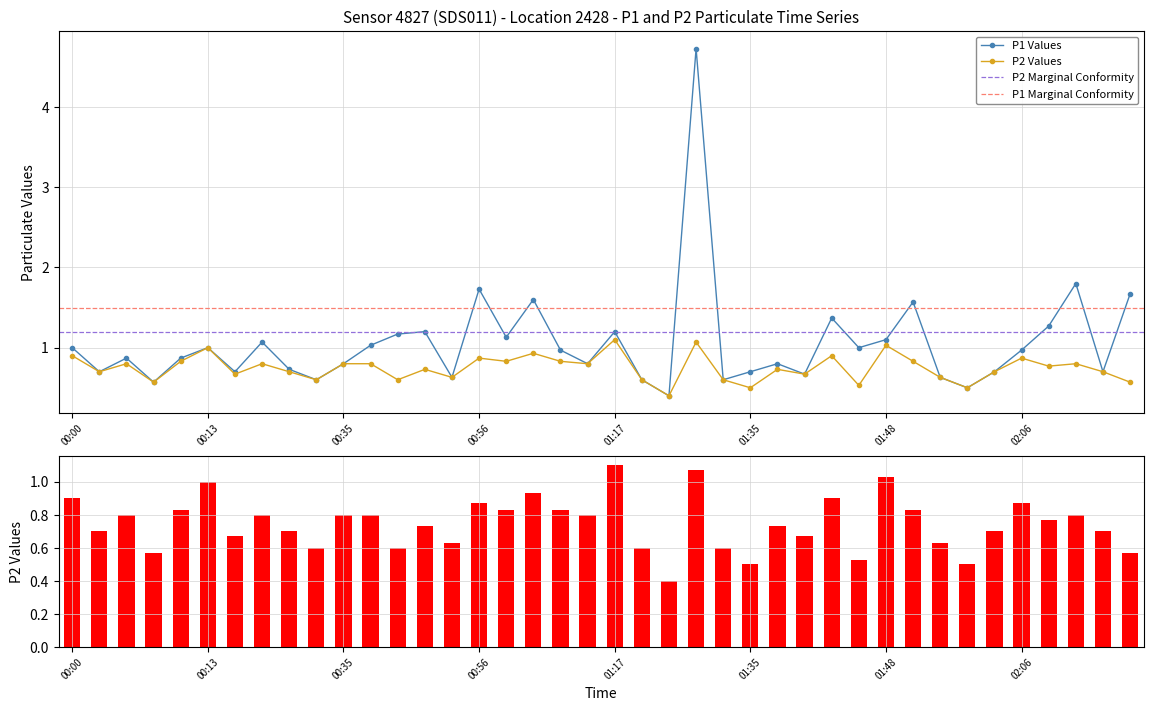

Which series has the largest range (max minus min)?

P1